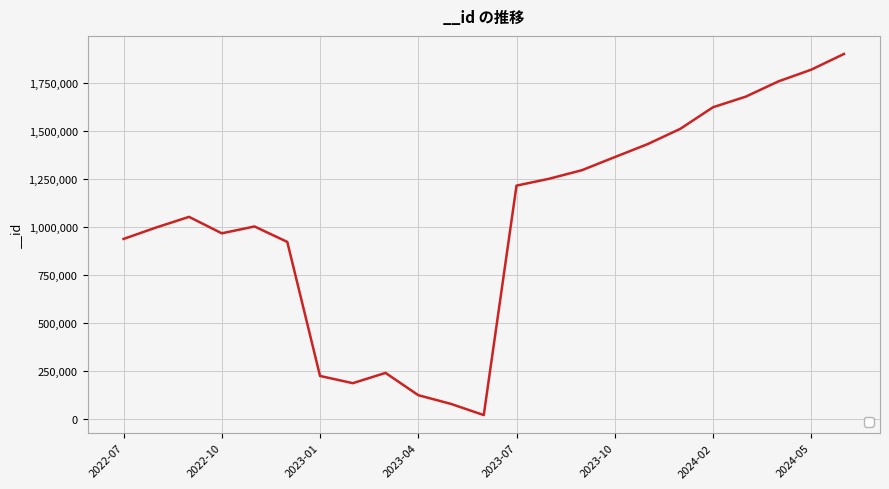

What is the difference between the maximum and minimum values?

1876900